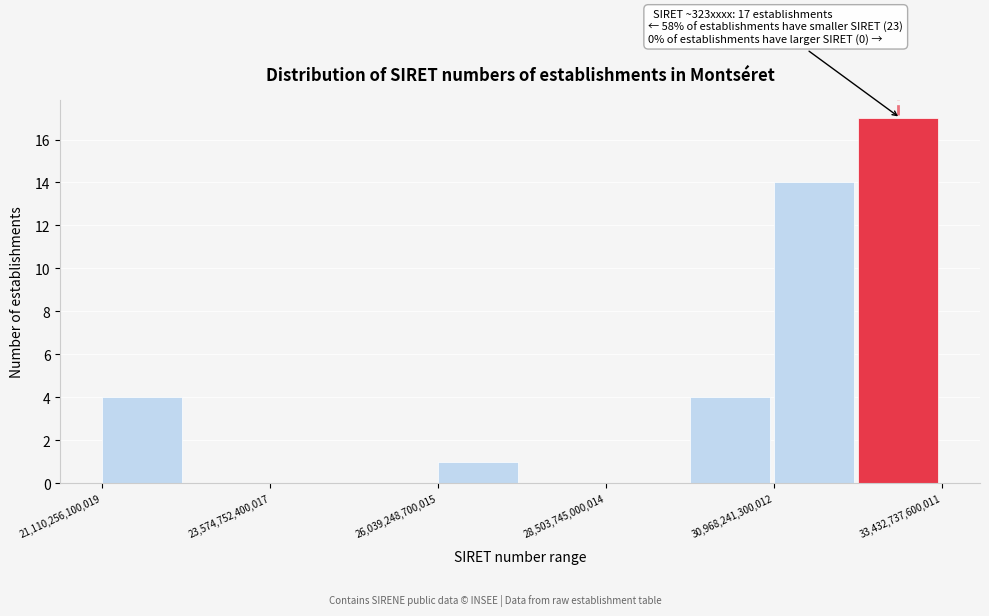

Around what value on the x-axis is the tallest bar? Give the approximate position of its centre, as read against the axis.

33000000000000